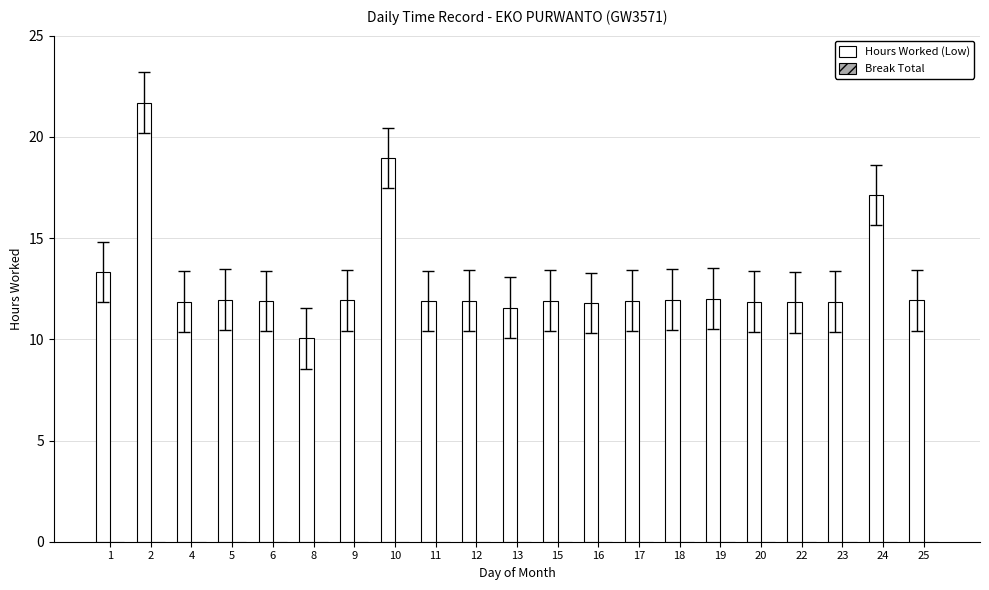

Is it true that the value at 13 is 19.7?

False